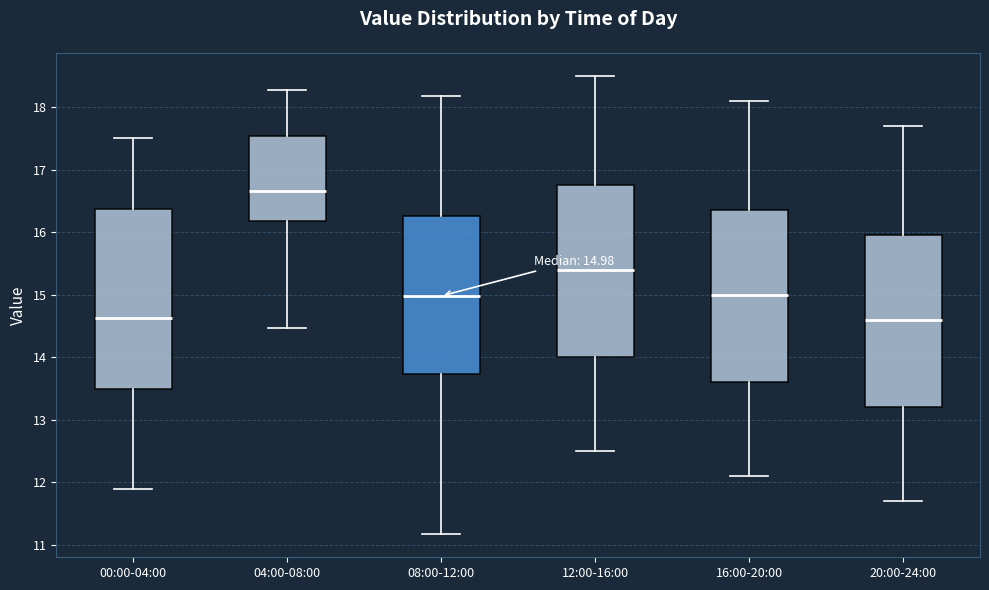

Comparing the boxes themselves (not the whiskers), which one is the tallest?

00:00-04:00